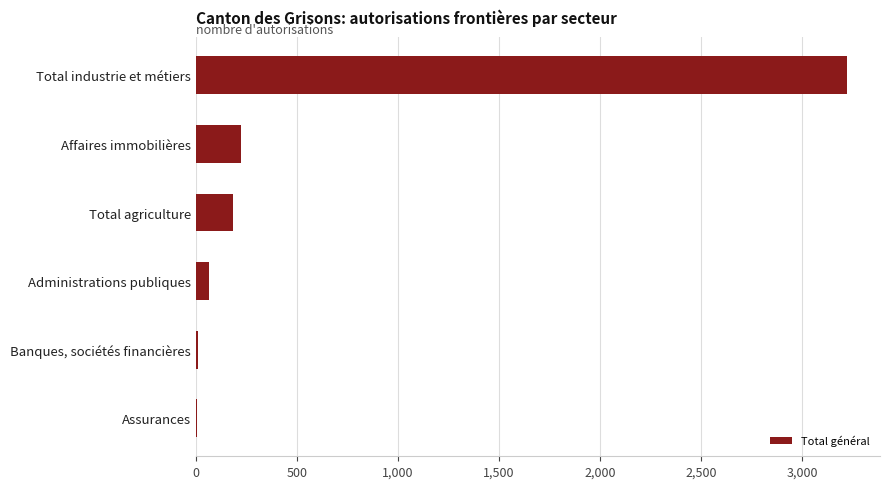

Which has a higher value, Assurances or Total agriculture?

Total agriculture